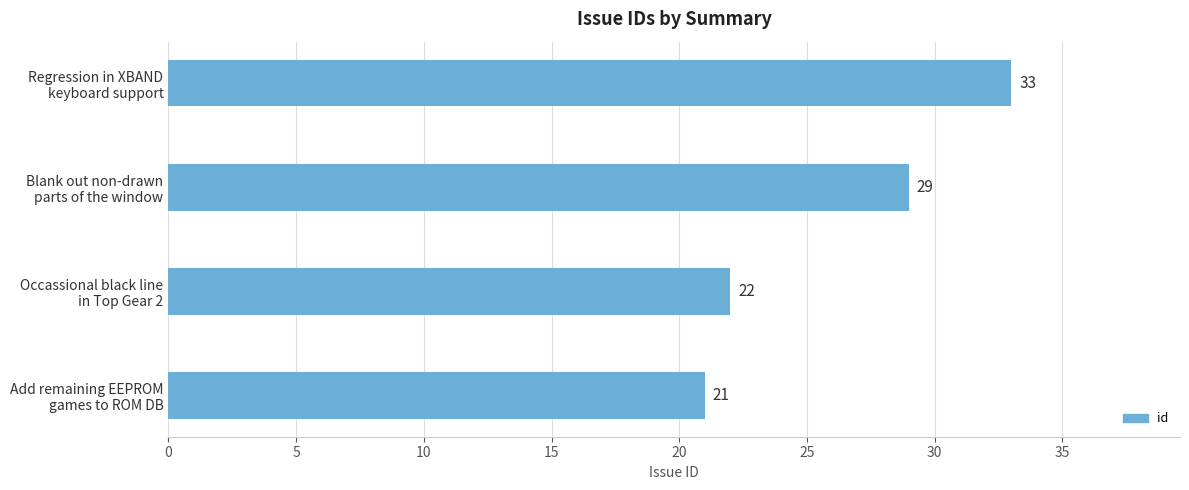

How many data points does each series have?

4